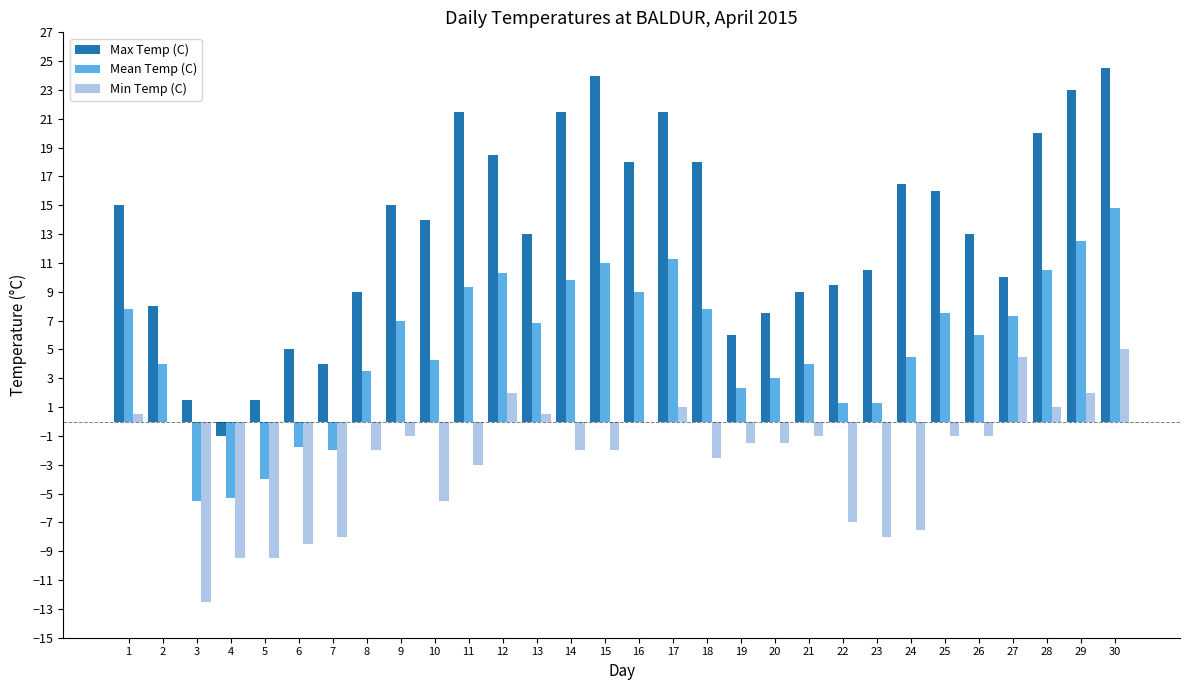

Which series has the largest total across all categories?

Max Temp (C)